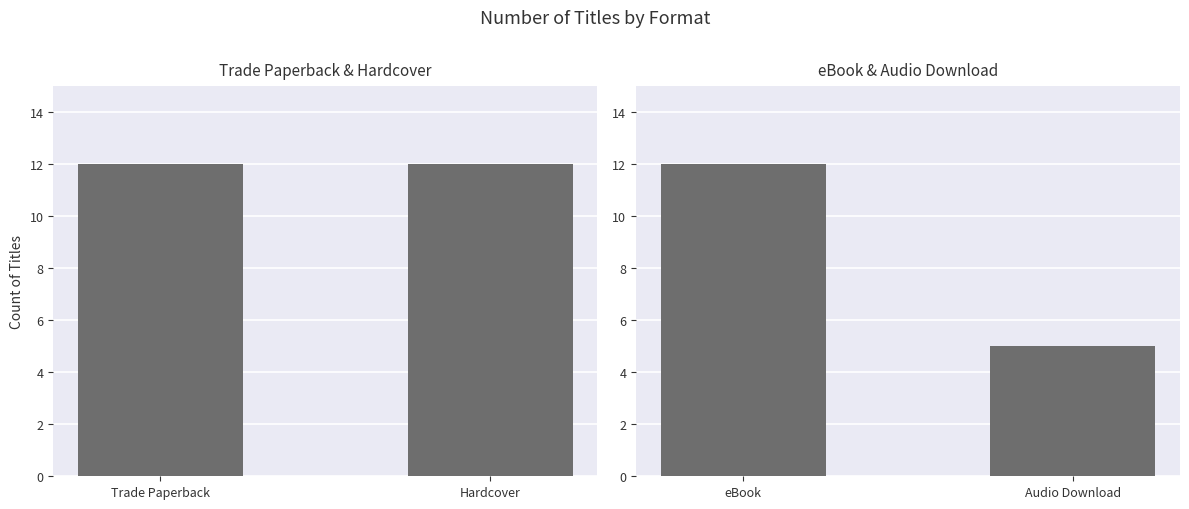

What are all the series names shown in the legend?

Trade Paperback / Hardcover, eBook / Audio Download